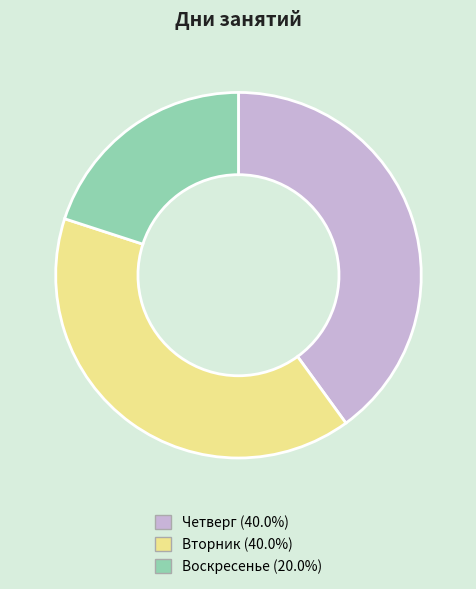

How many slices are in this pie chart?

3